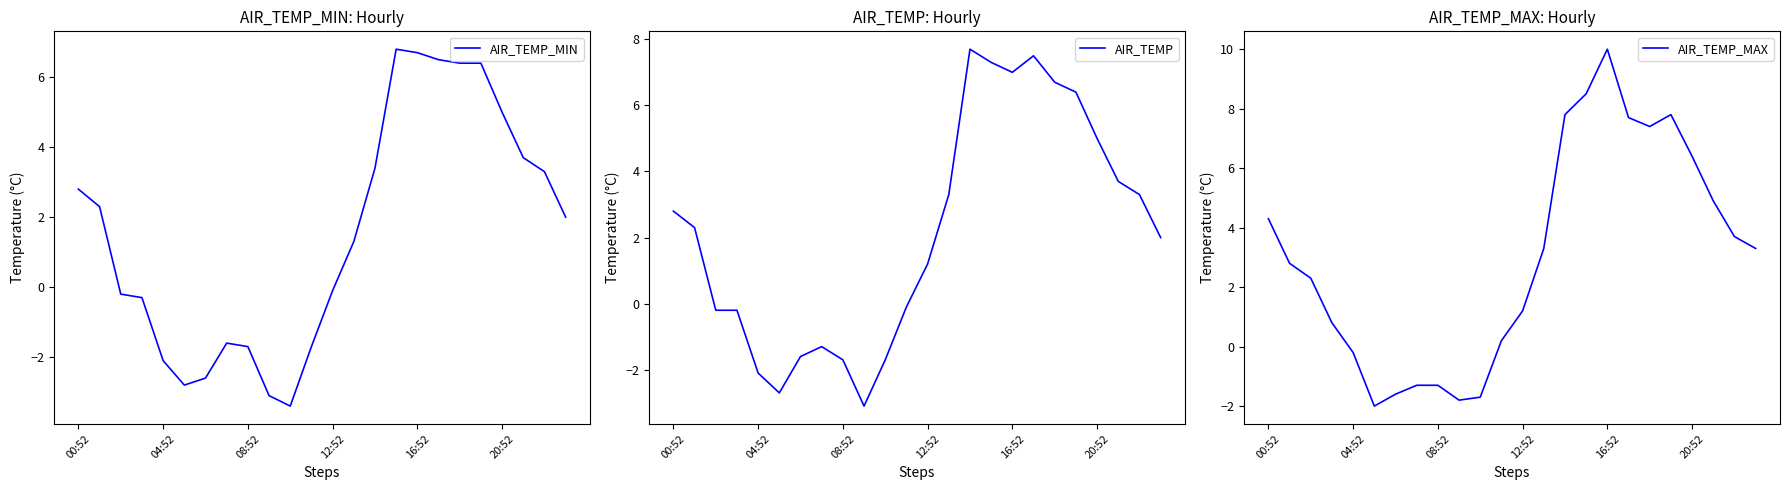

What is the label of the 11th point from the right?

13